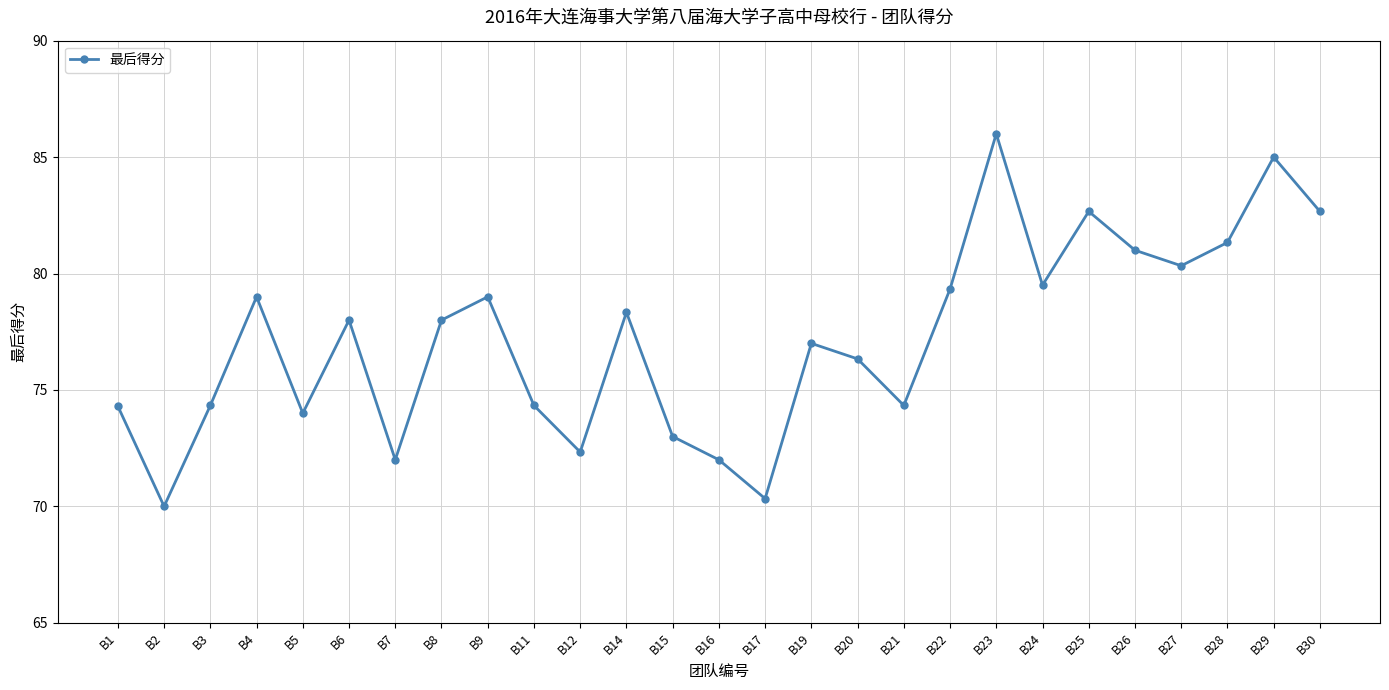

What is the value of the 17th point from the left?

76.3